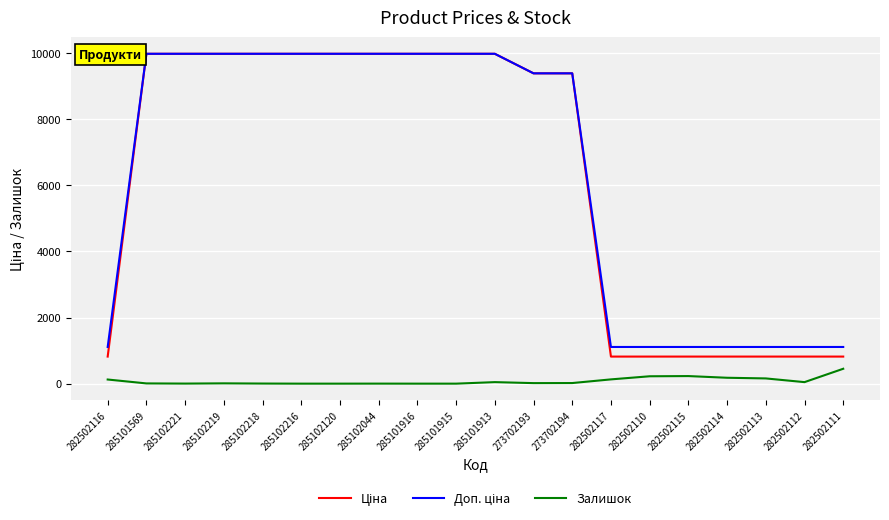

What is the maximum value shown in the chart?

9975.0